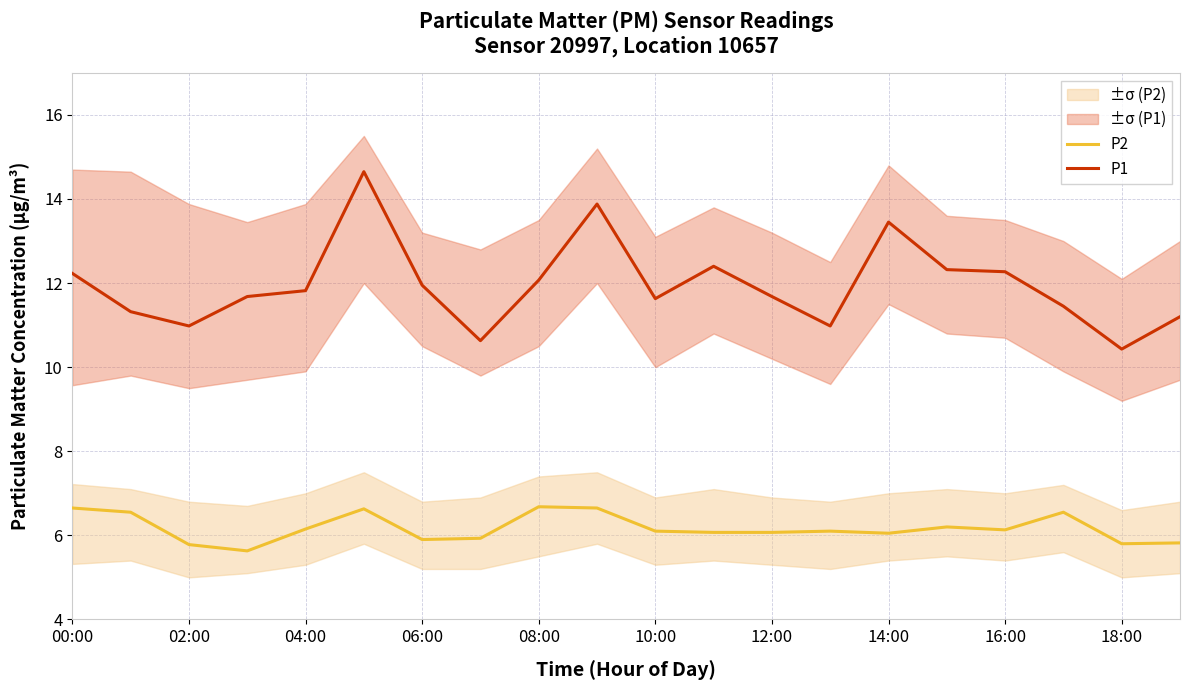

Reading right to left, transcribe all the data shown in this chart.

P2: 5.8	5.8	6.5	6.1	6.2	6.0	6.1	6.1	6.1	6.1	6.7	6.7	5.9	5.9	6.6	6.2	5.6	5.8	6.5	6.7
P1: 11.2	10.4	11.4	12.3	12.3	13.4	11.0	11.7	12.4	11.6	13.9	12.1	10.6	11.9	14.7	11.8	11.7	11.0	11.3	12.2